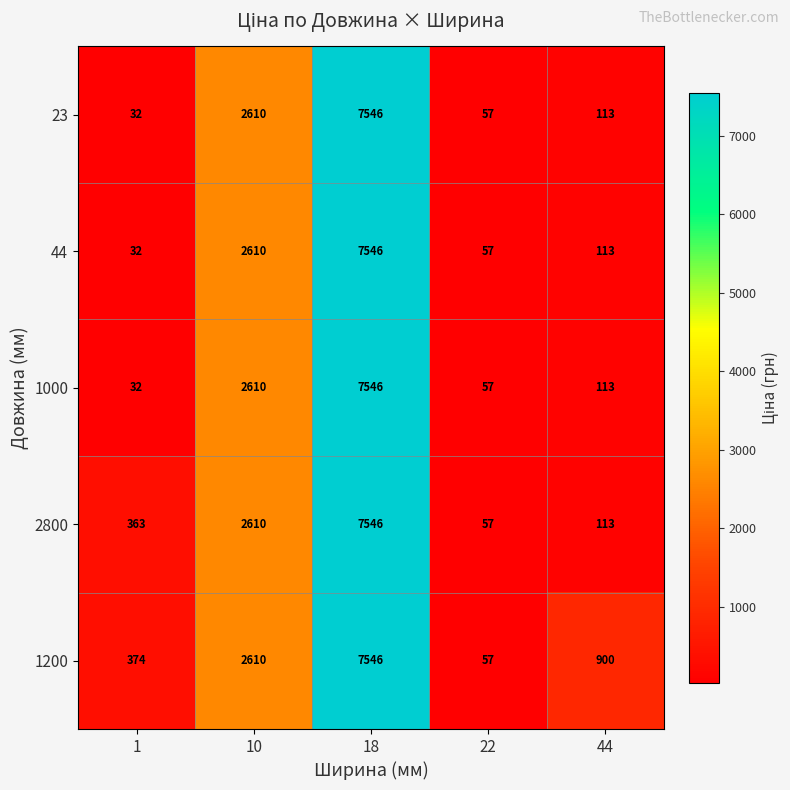

What is the sum of the 1200 values at 18 and 1?

7920